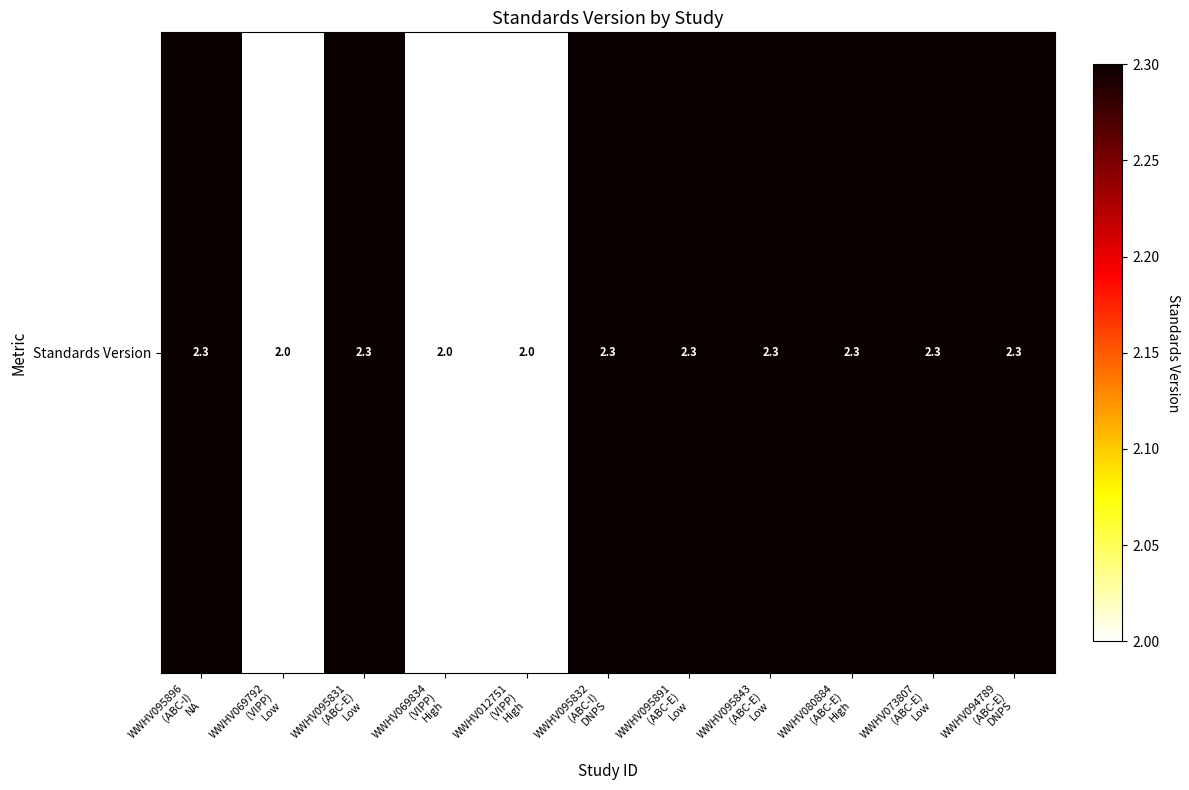

Reading left to right, extract all data points from this chart.

2.3	2.0	2.3	2.0	2.0	2.3	2.3	2.3	2.3	2.3	2.3